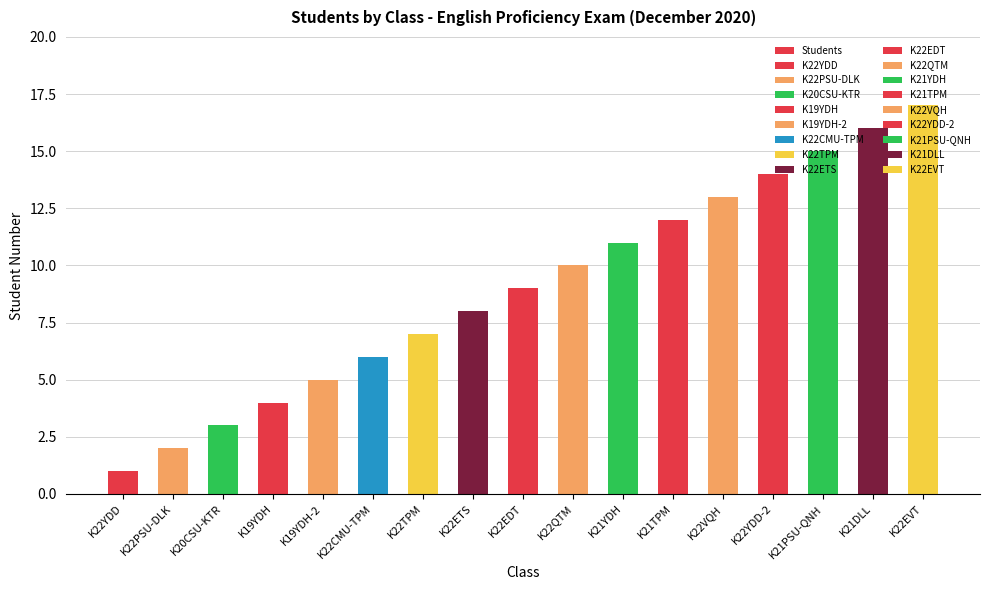

The chart shows a value of 1 at K22PSU-DLK. True or false?

False